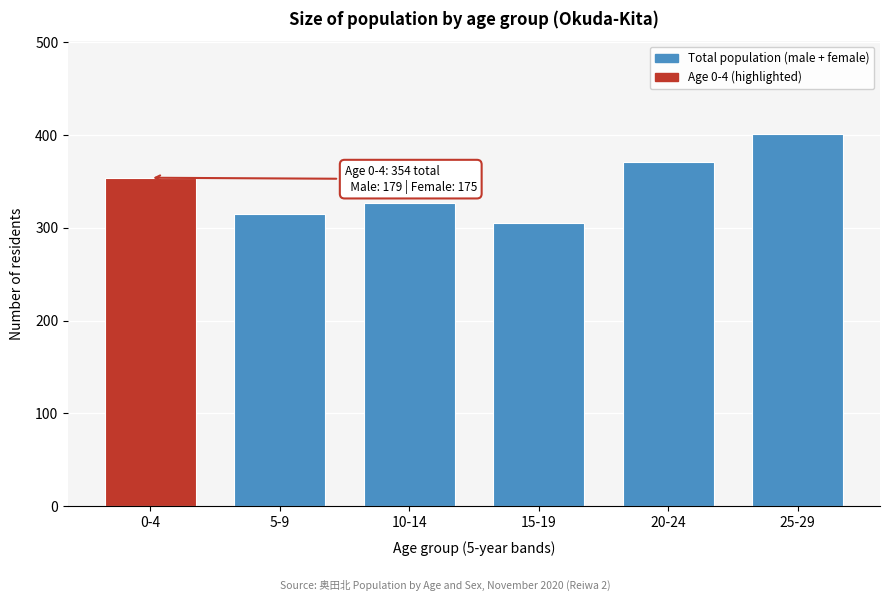

Reading left to right, what are all the values shown in this chart?

0-4=354	5-9=315	10-14=327	15-19=305	20-24=371	25-29=401